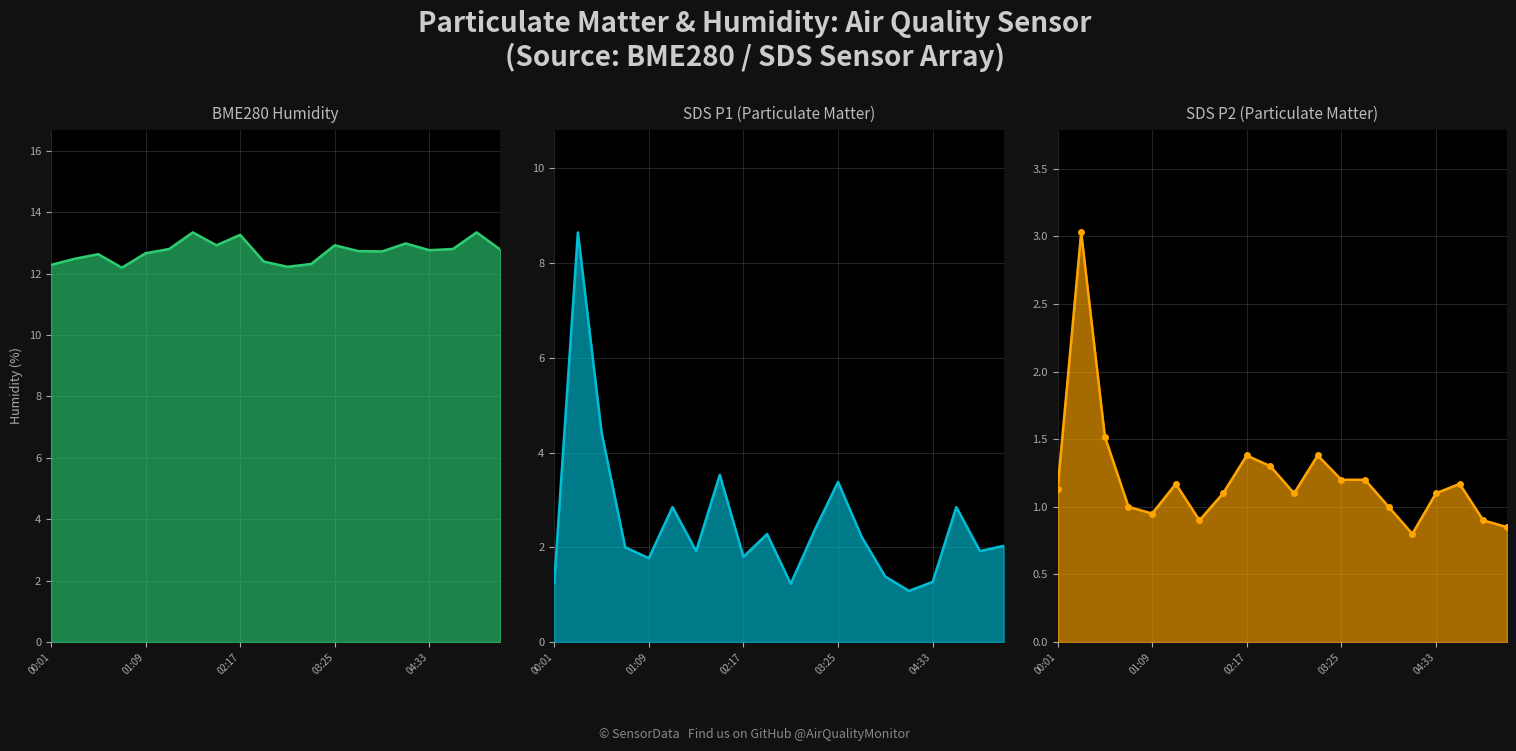

Reading left to right, what are all the values shown in this chart?

SDS_P1: 1.2	8.7	4.4	2.0	1.8	2.9	1.9	3.5	1.8	2.3	1.2	2.4	3.4	2.2	1.4	1.1	1.3	2.9	1.9	2.0
SDS_P2: 1.1	3.0	1.5	1.0	0.9	1.2	0.9	1.1	1.4	1.3	1.1	1.4	1.2	1.2	1.0	0.8	1.1	1.2	0.9	0.8
BME280_humidity: 12.3	12.5	12.6	12.2	12.7	12.8	13.3	12.9	13.3	12.4	12.2	12.3	12.9	12.7	12.7	13.0	12.8	12.8	13.3	12.8